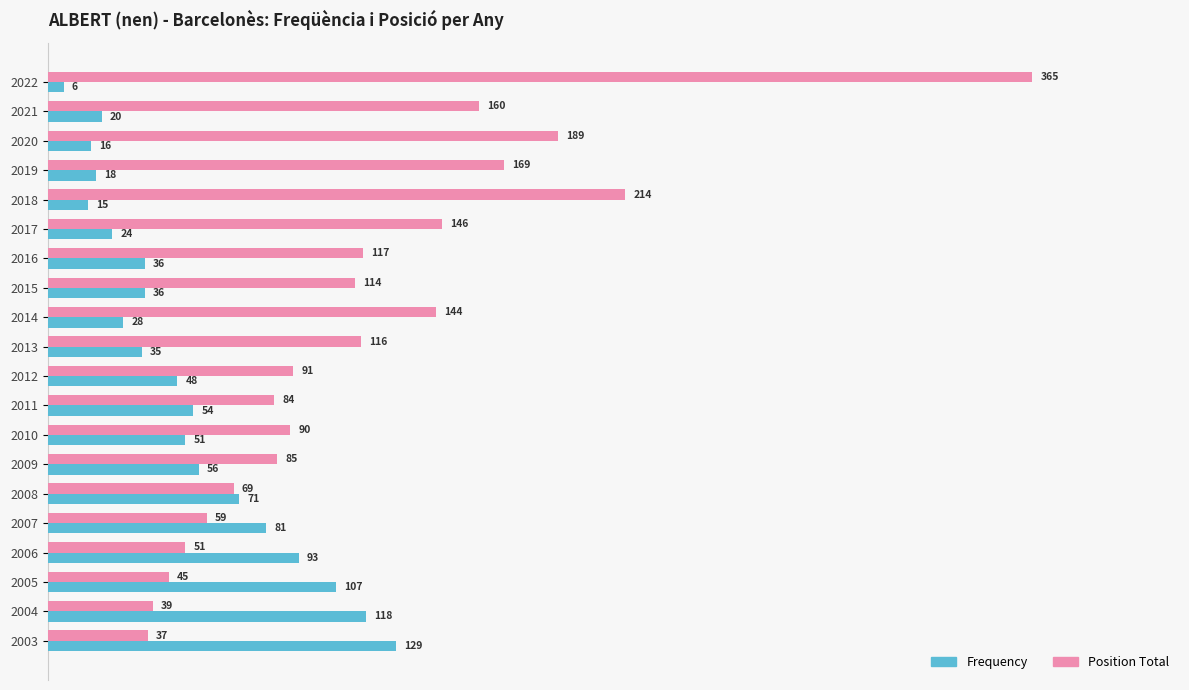

What is the difference between the maximum and minimum values in the Position Total series?

328